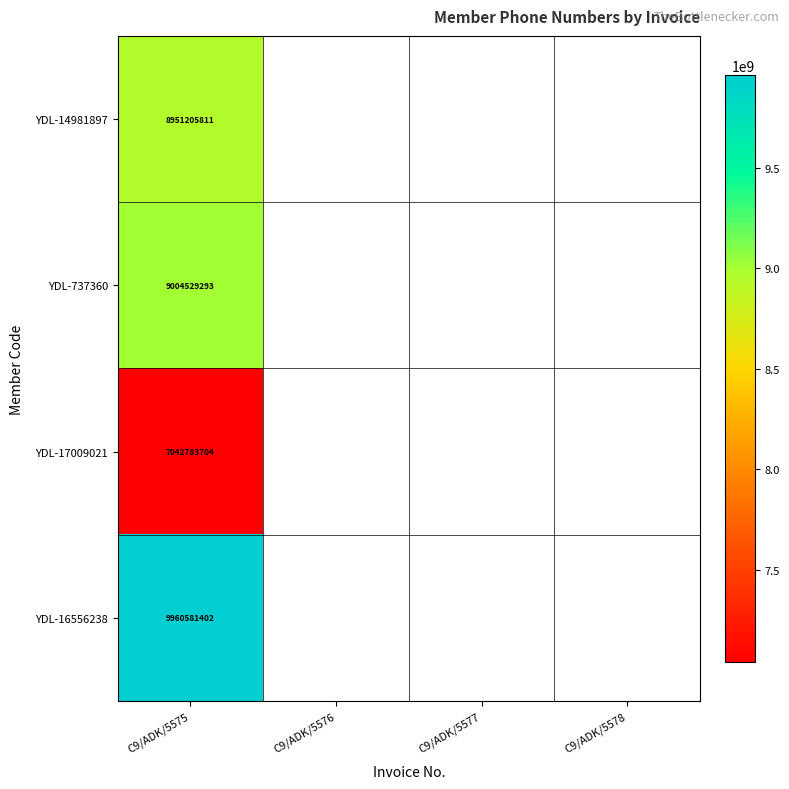

True or false: YDL-737360 has a value of 12596132616.7 at C9/ADK/5575.

False